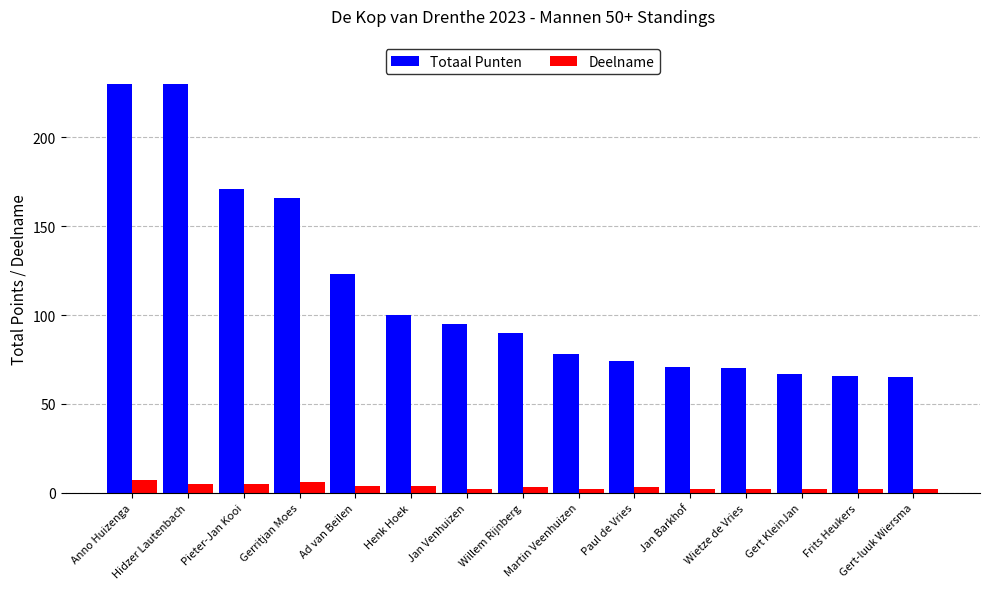

Reading left to right, what are all the values shown in this chart?

Totaal Punten: 230	230	171	166	123	100	95	90	78	74	71	70	67	66	65
Deelname: 7	5	5	6	4	4	2	3	2	3	2	2	2	2	2